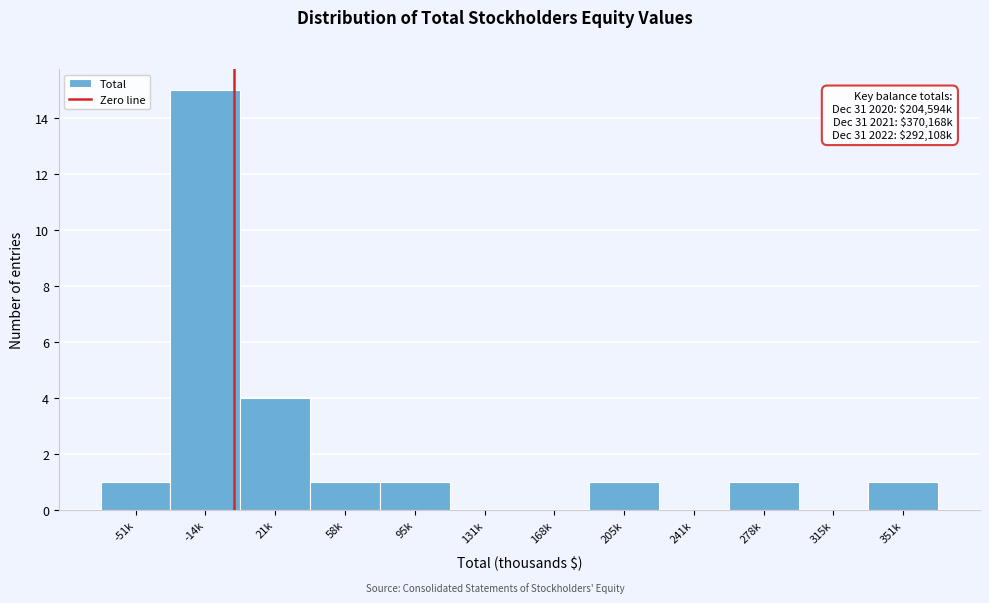

Reading left to right, extract all data points from this chart.

-51k=1	-14k=15	21k=4	58k=1	95k=1	131k=0	168k=0	205k=1	241k=0	278k=1	315k=0	351k=1